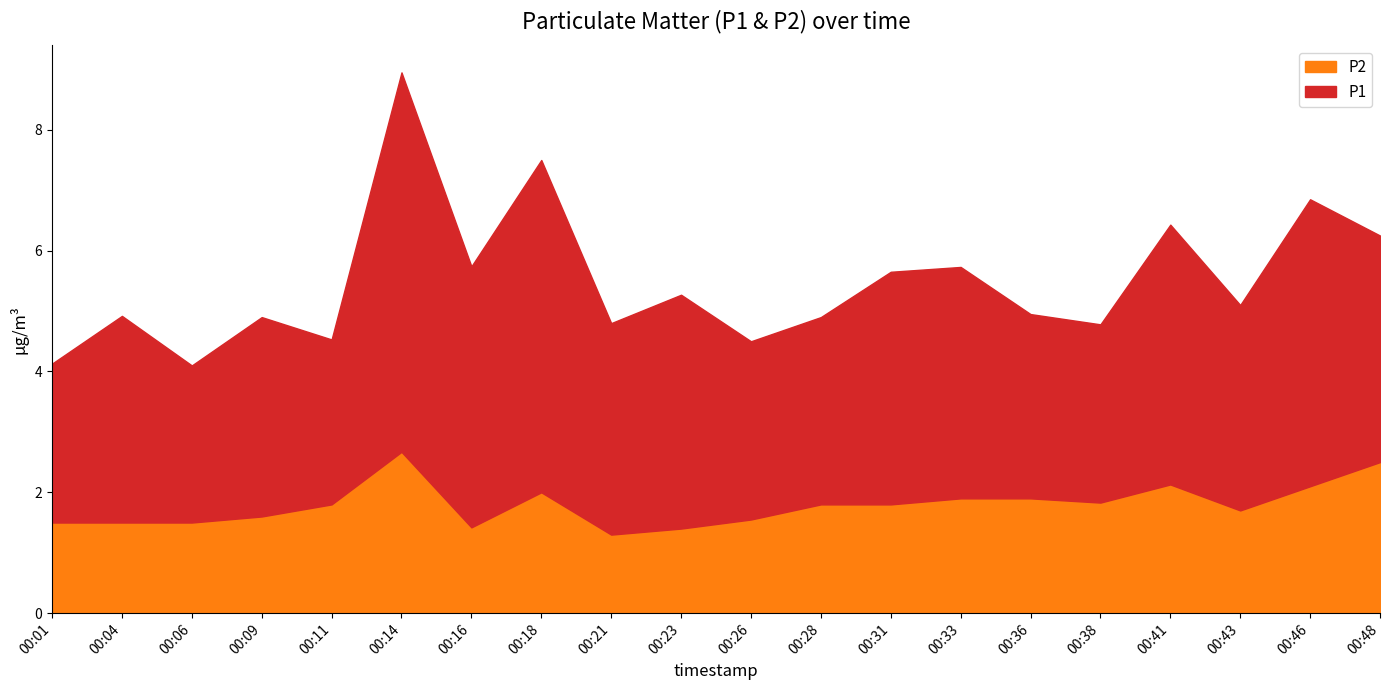

Rank the categories by value from lowest to highest.

00:21, 00:23, 00:16, 00:01, 00:04, 00:06, 00:26, 00:09, 00:43, 00:11, 00:28, 00:31, 00:38, 00:33, 00:36, 00:18, 00:46, 00:41, 00:48, 00:14